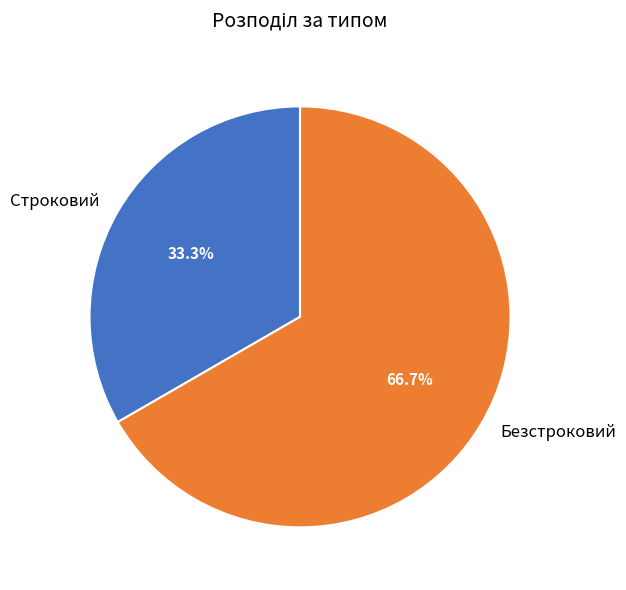

Which slice is the largest?

Безстроковий